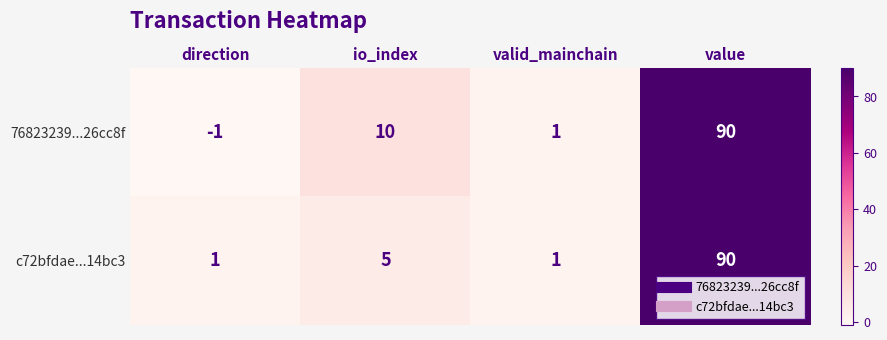

True or false: 76823239...26cc8f has a value of 10 at io_index.

True